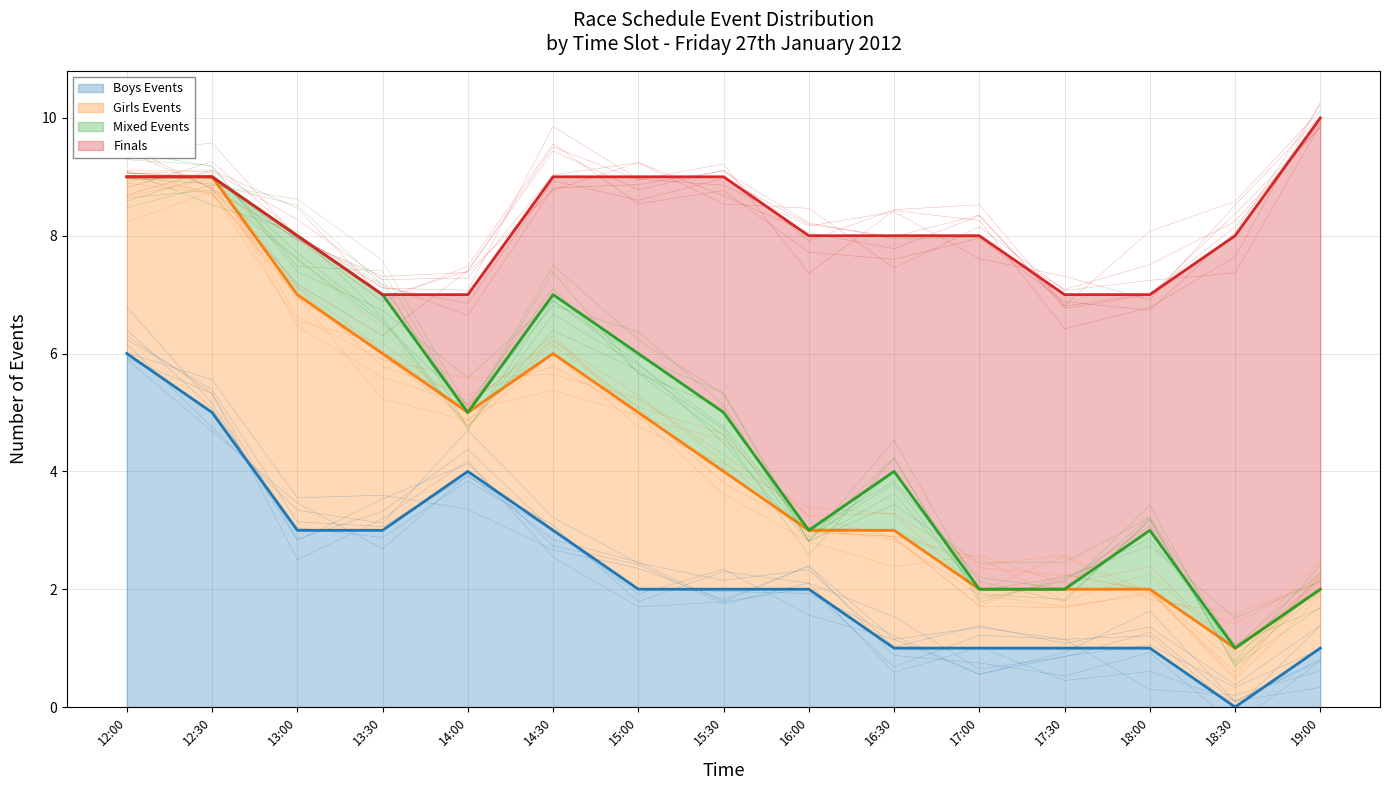

Which series changed the most between 16:00 and 17:30?

Boys Events